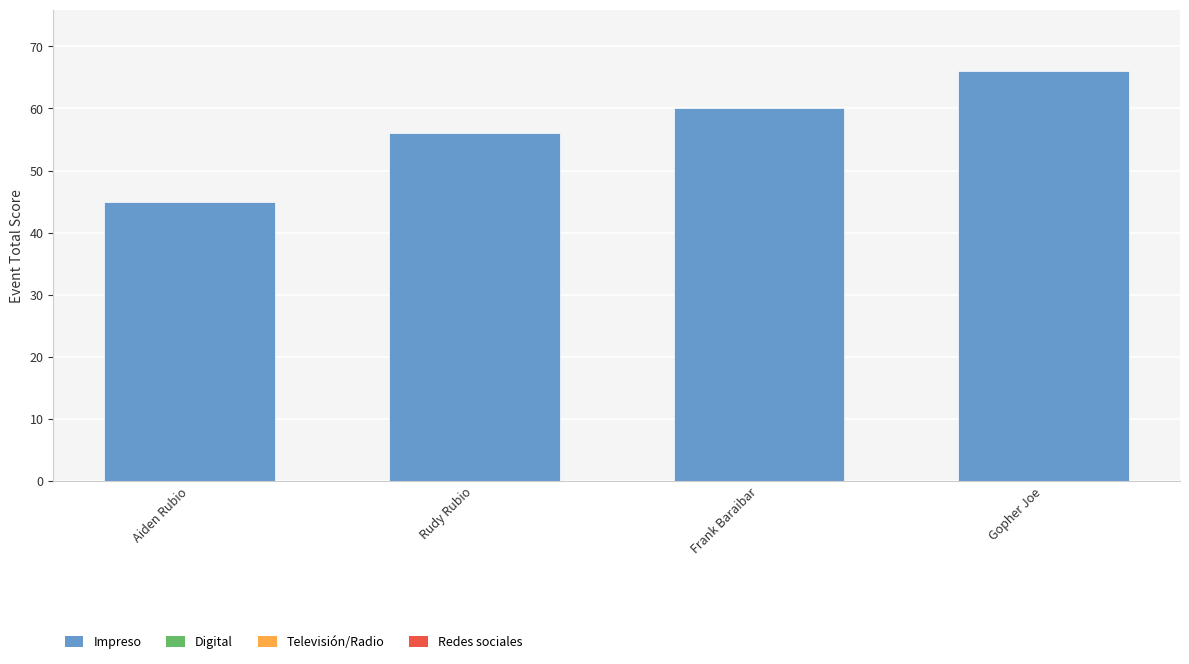

What position from the left is Rudy Rubio?

2